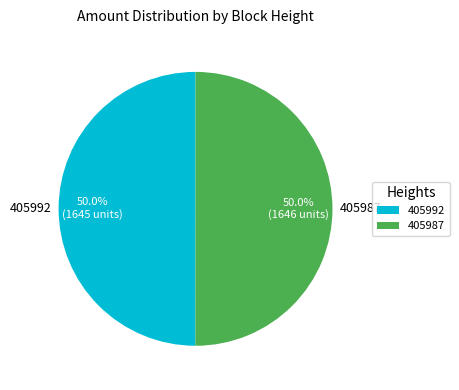

To the nearest percent, what is the combined percentage of 405992 and 405987?

100%